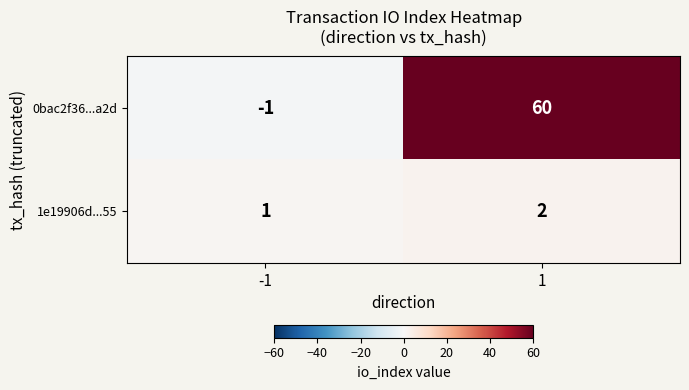

List the series in order of their peak value, lowest first.

1e19906d...55, 0bac2f36...a2d